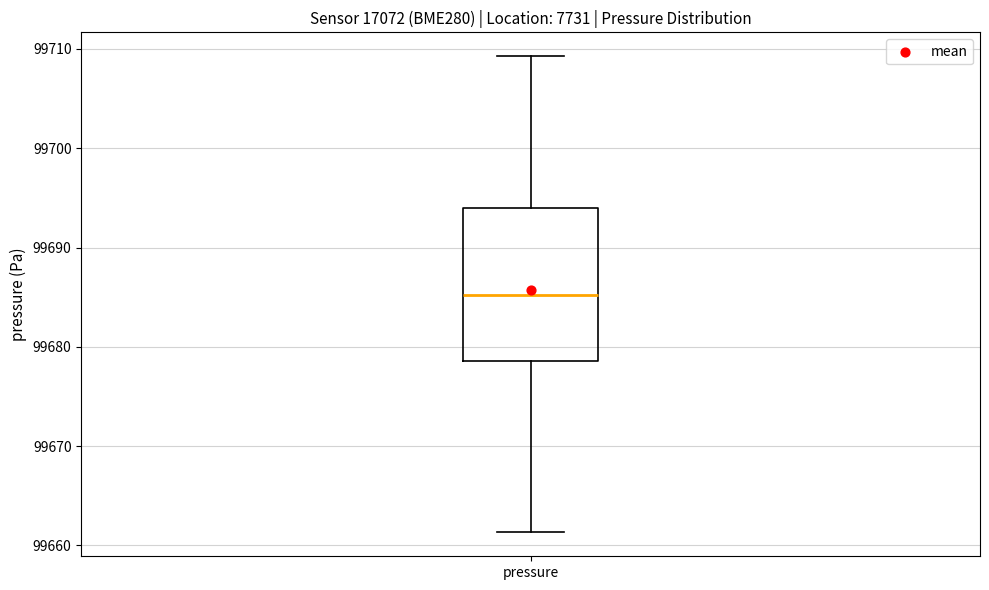

Where does the lower whisker of the box for pressure end on the y-axis? The values are not printed on the chart, so give them approximately, as read against the axis.

99661